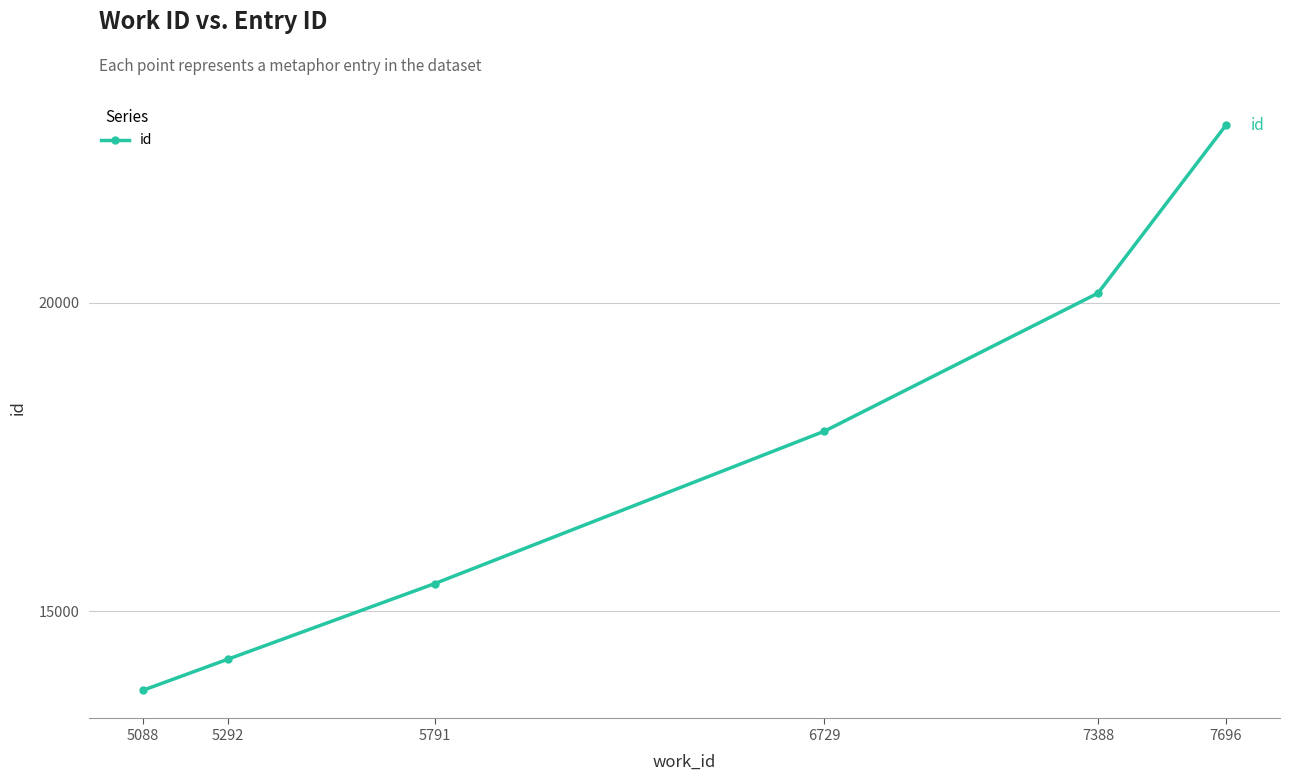

What is the change in value from 5292 to 7696?

+8667